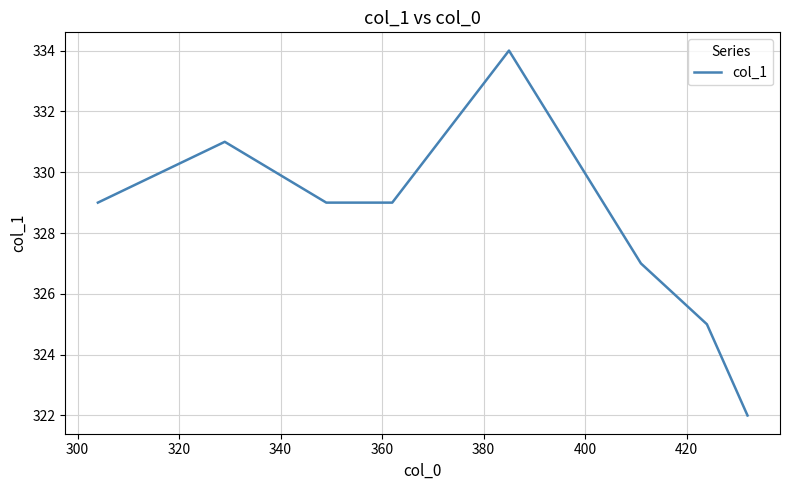

What is the sum of all values?

2626